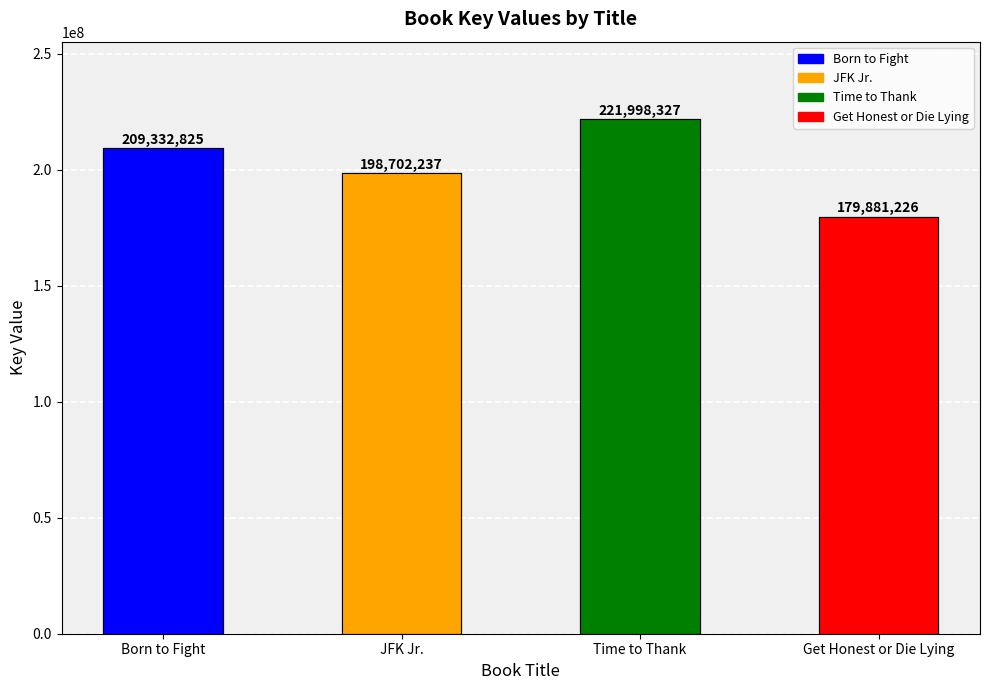

List the labels in order of value, smallest first.

Get Honest or Die Lying, JFK Jr., Born to Fight, Time to Thank